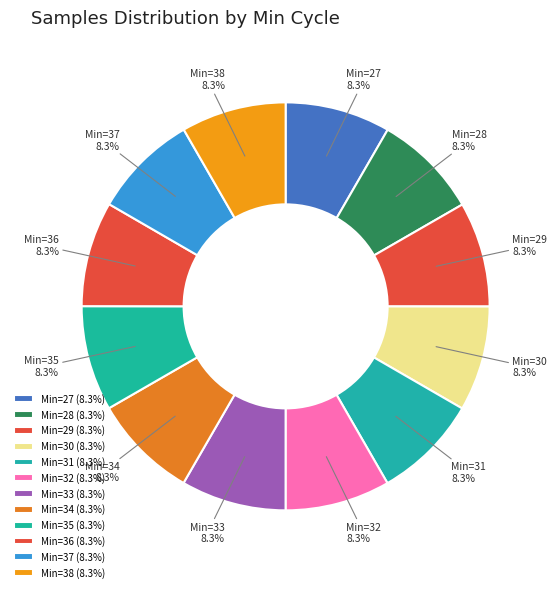

What percentage do Min=30 and Min=36 together represent?

16.7%